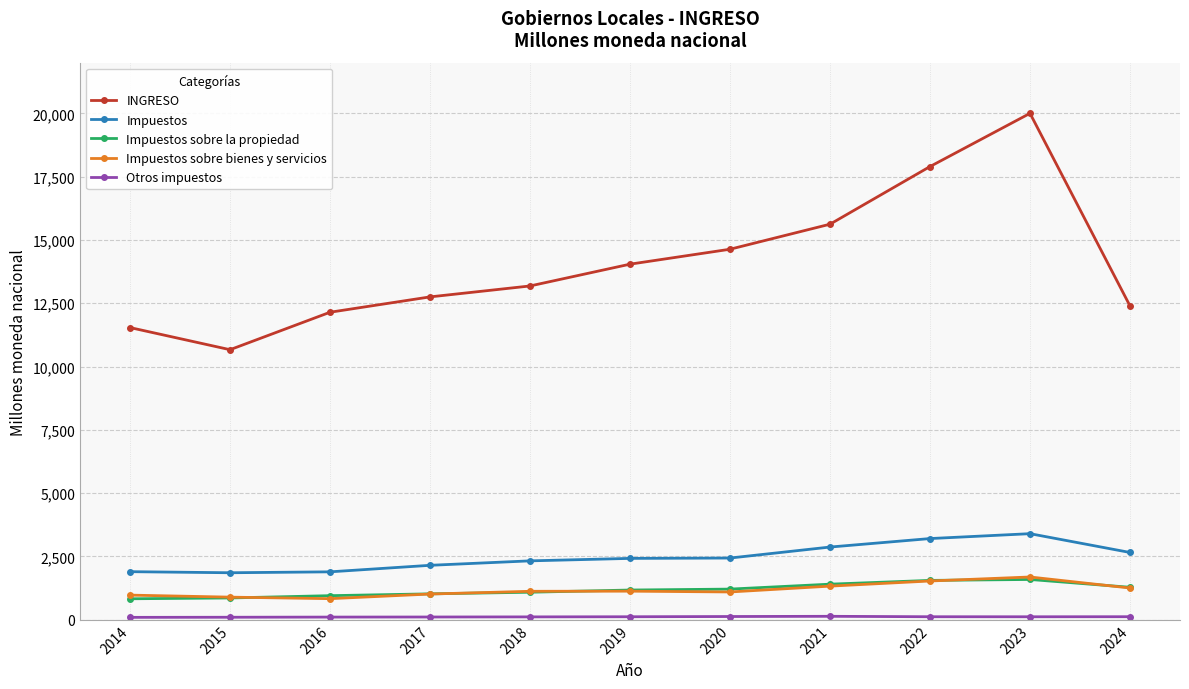

What is the greatest value displayed?

19998.9